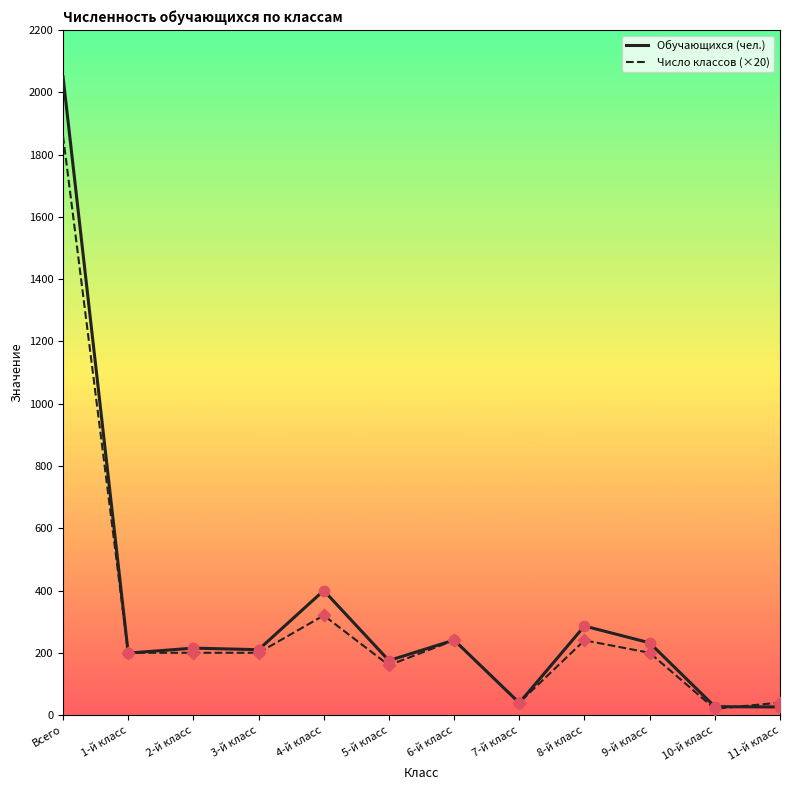

Which series has the largest total across all categories?

Обучающихся (чел.)